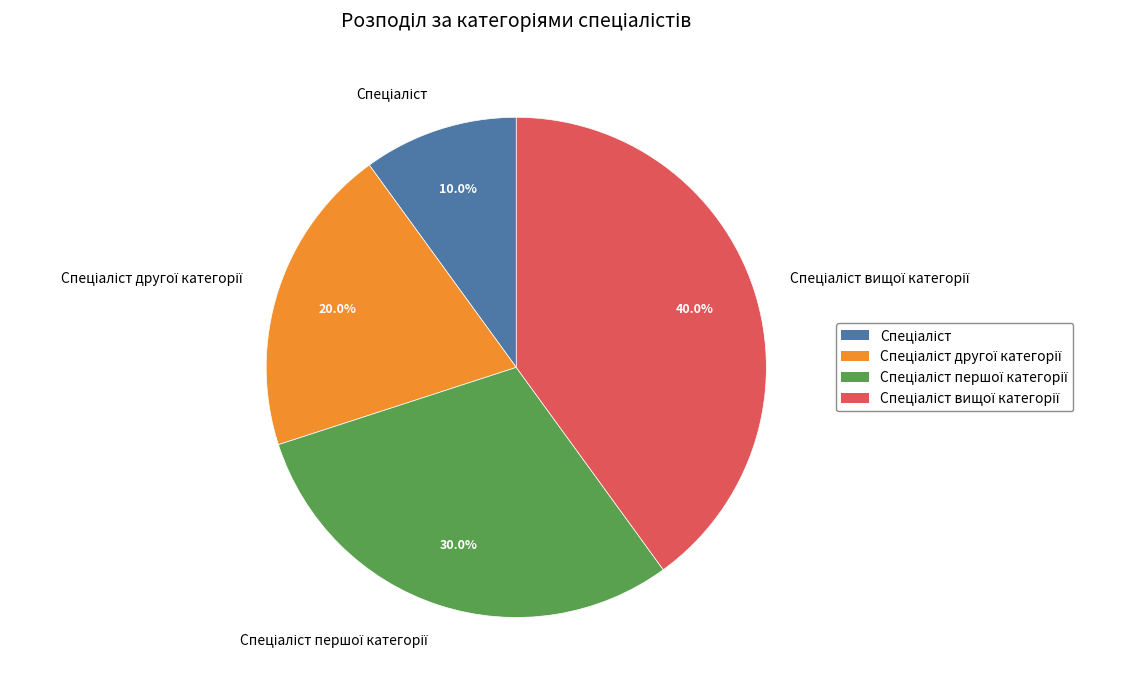

Is there a majority slice in this chart?

No